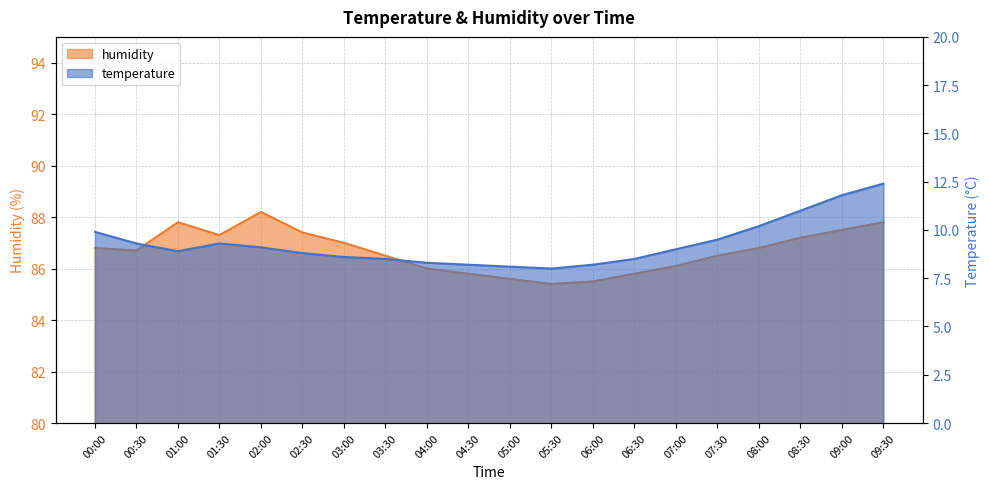

Between 05:30 and 06:00, which is larger?

06:00